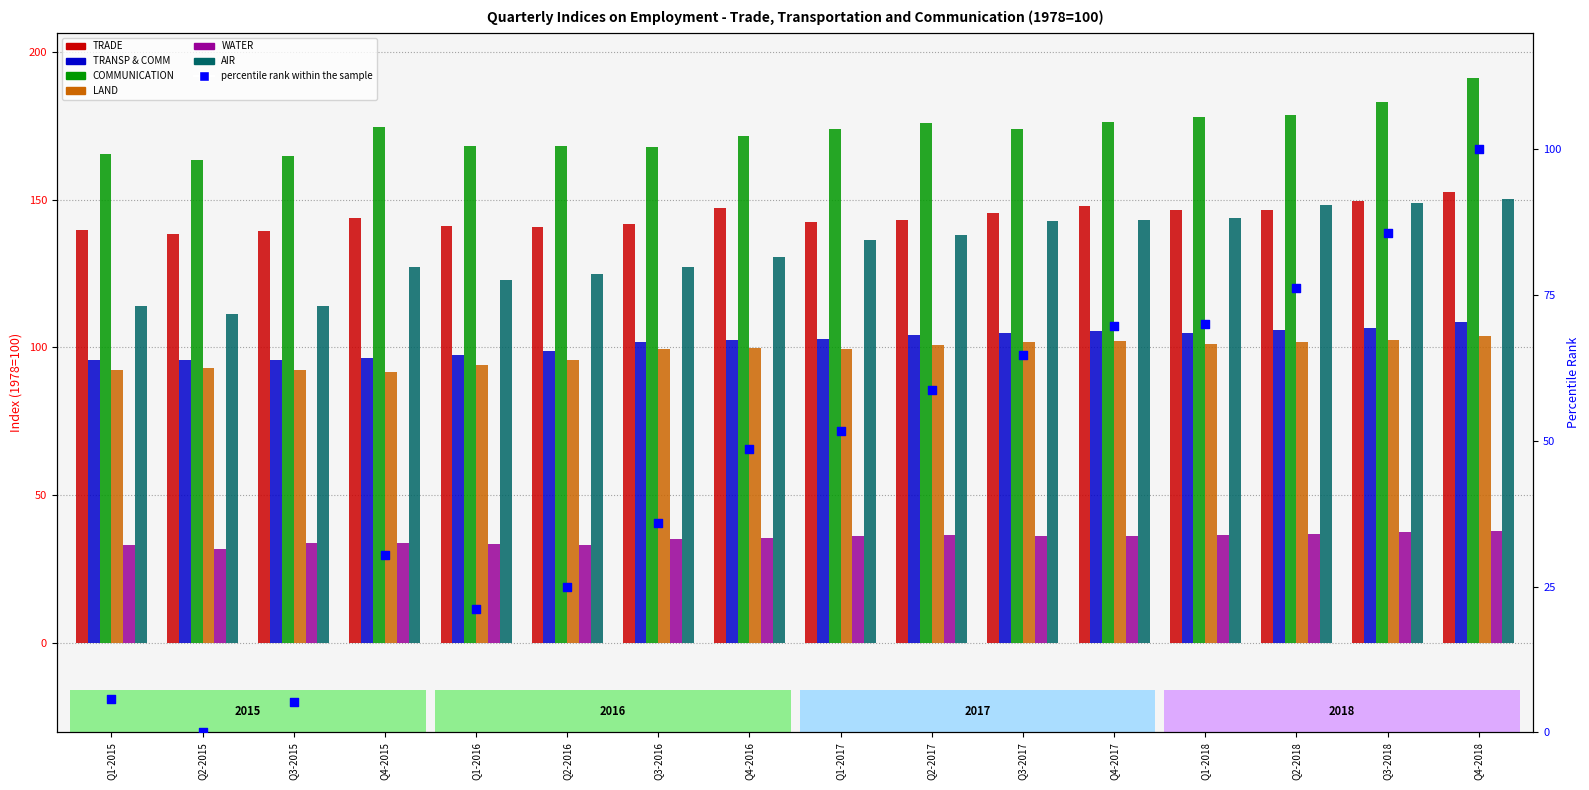

At how many categories does at least one series exceed 99?

16